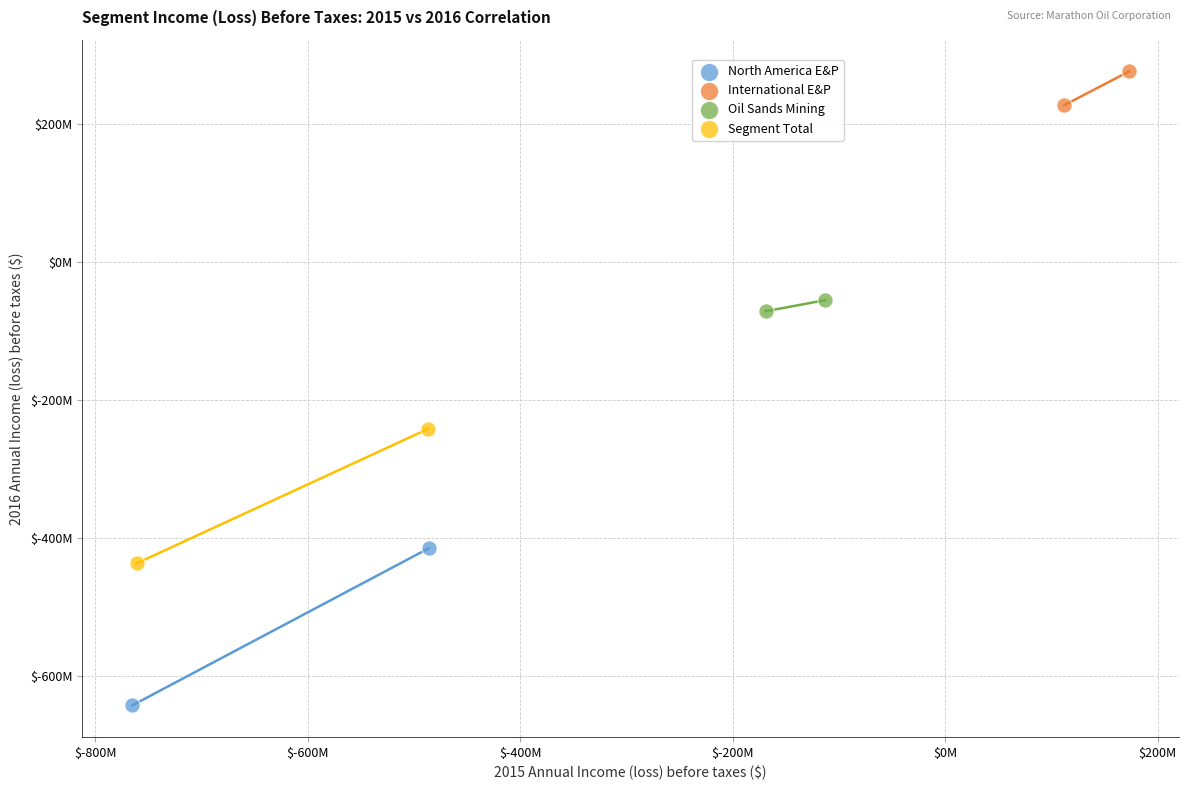

Which series contains the highest Y value?

International E&P